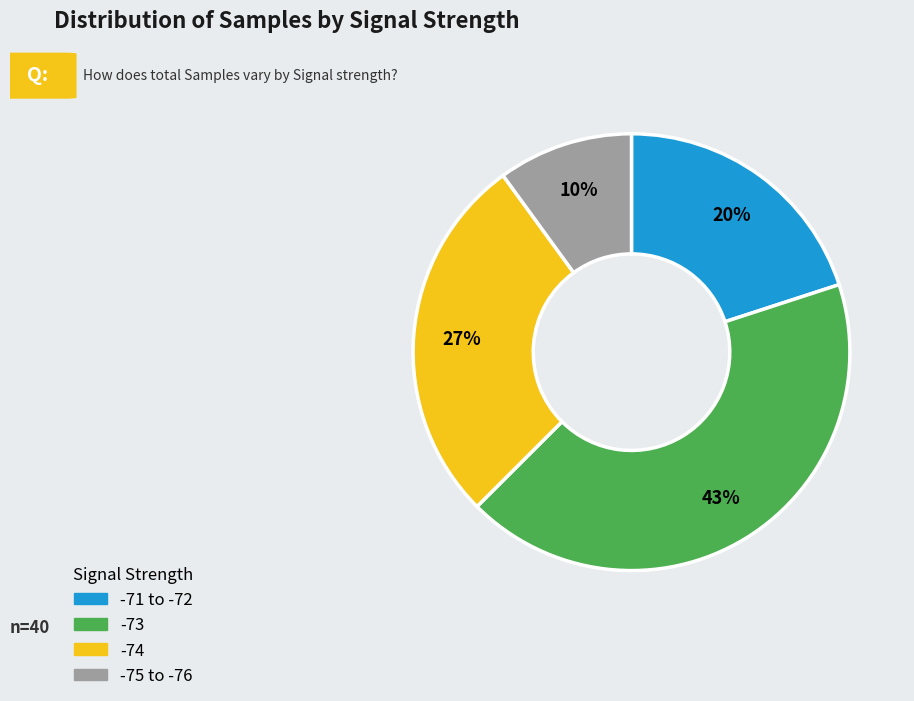

Does any single category account for the majority?

No